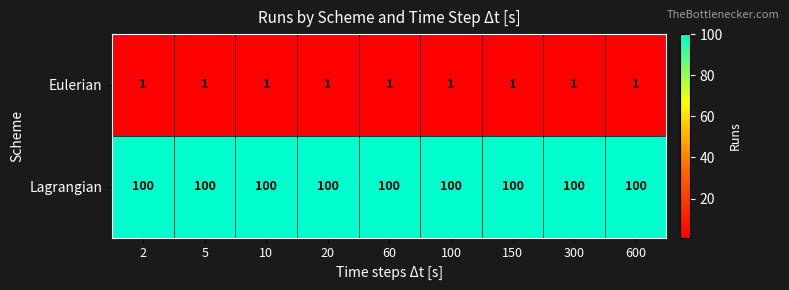

Read the Lagrangian value at 10.

100